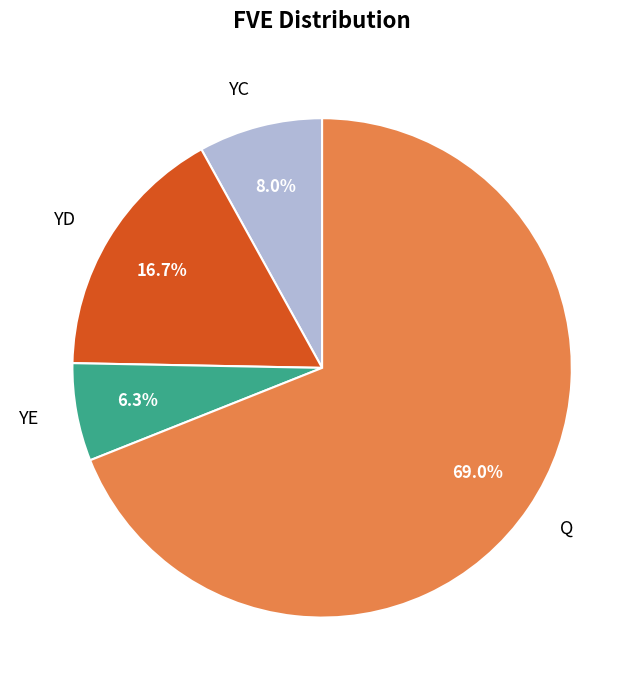

True or false: Q accounts for 69% of the total.

True